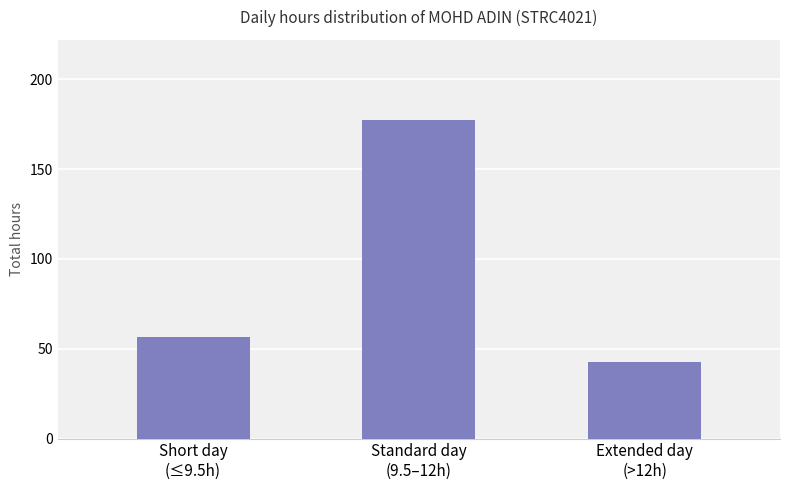

Approximately how many times larger is the value at Standard day
(9.5–12h) compared to Short day
(≤9.5h)?

3.2